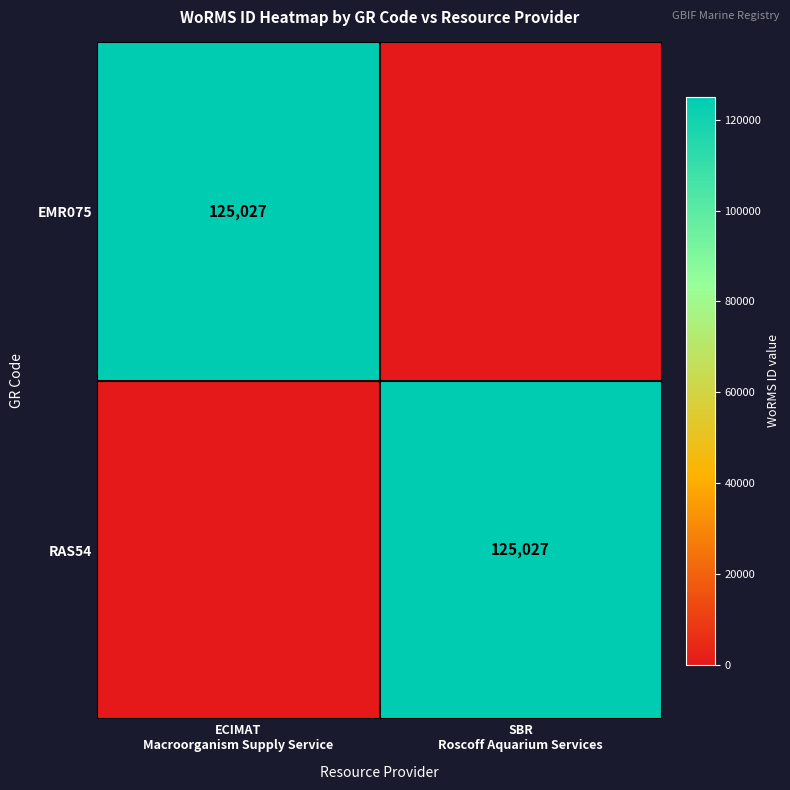

At which category is the sum across all series the highest?

ECIMAT
Macroorganism Supply Service